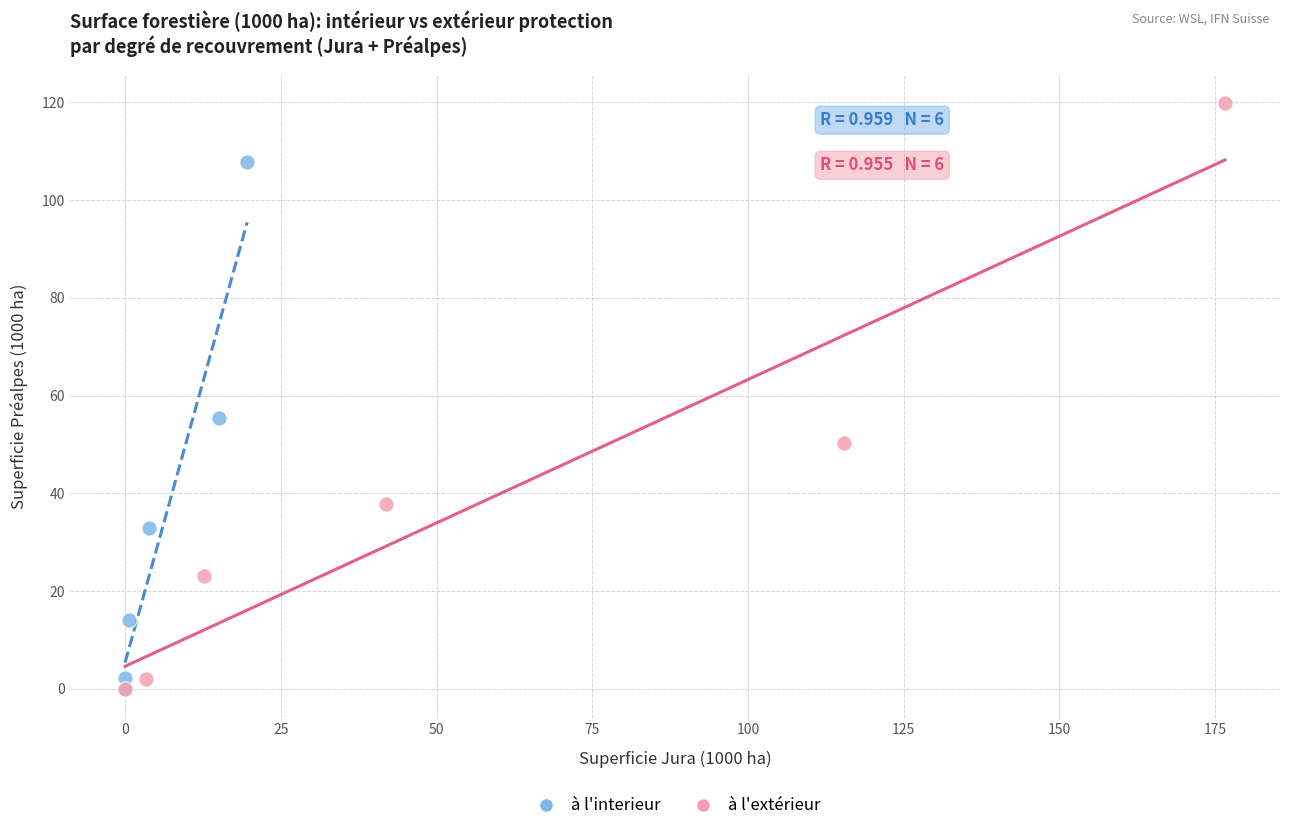

Which series has the largest Y range (max minus min)?

à l'extérieur